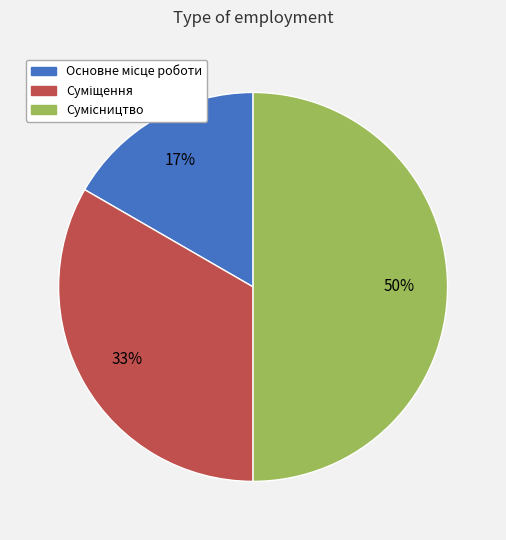

To the nearest percent, what is the average slice percentage?

33%